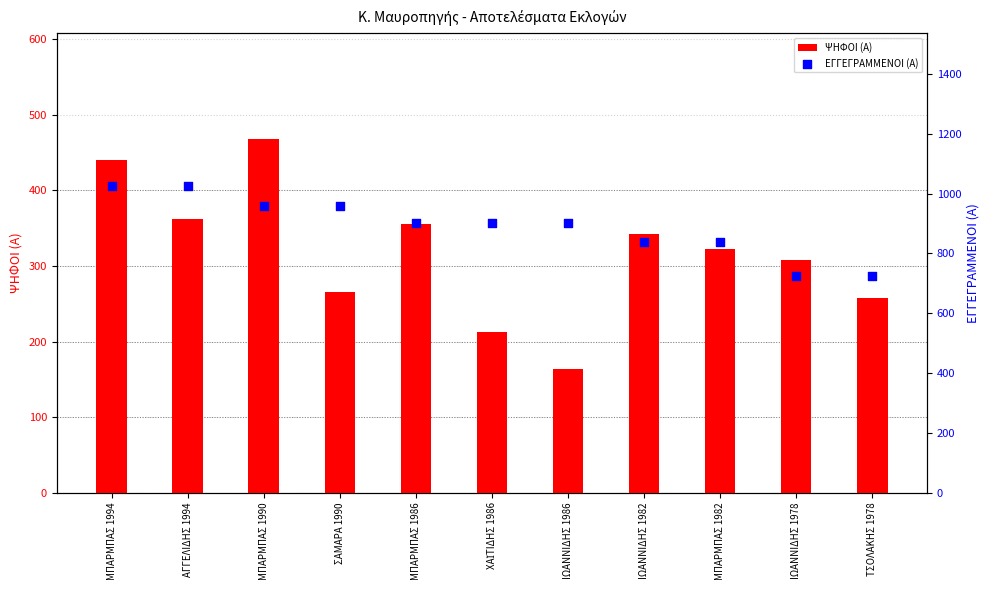

Is the value of ΨΗΦΟΙ (Α) at ΙΩΑΝΝΙΔΗΣ 1986 greater than the value of ΕΓΓΕΓΡΑΜΜΕΝΟΙ (Α) at ΜΠΑΡΜΠΑΣ 1986?

No